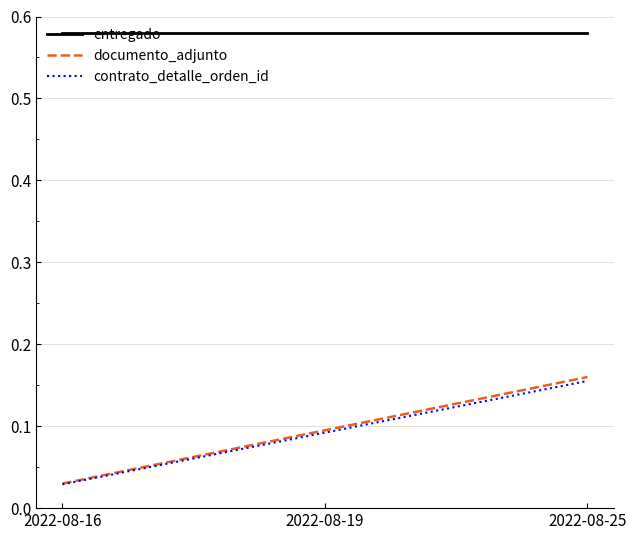

The contrato_detalle_orden_id series shows 0.1 at 2022-08-19. True or false?

True